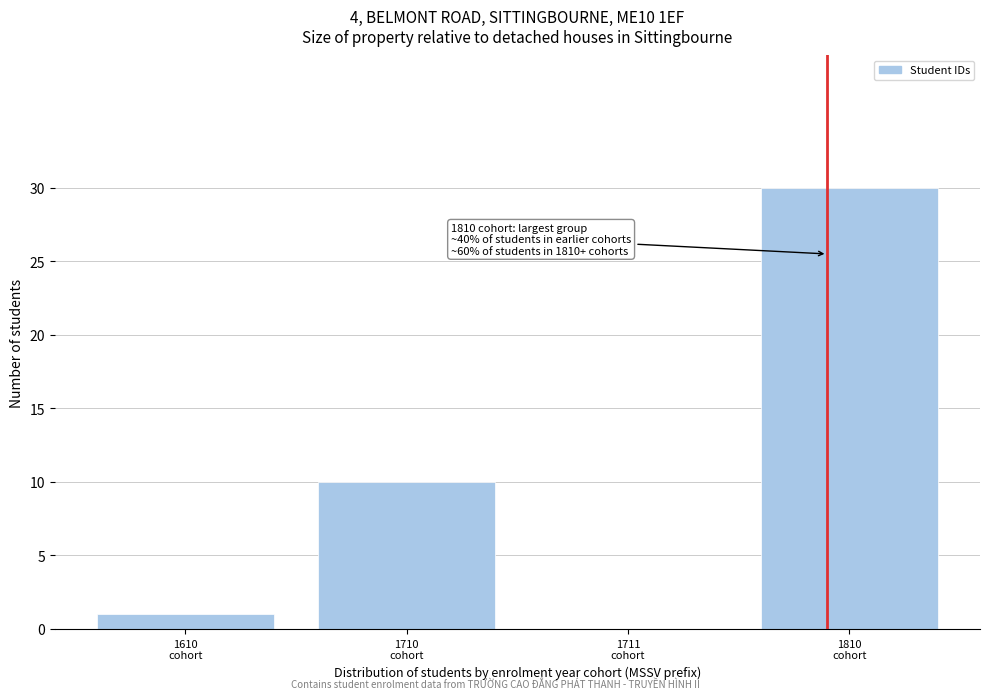

What is the maximum value shown in the chart?

30